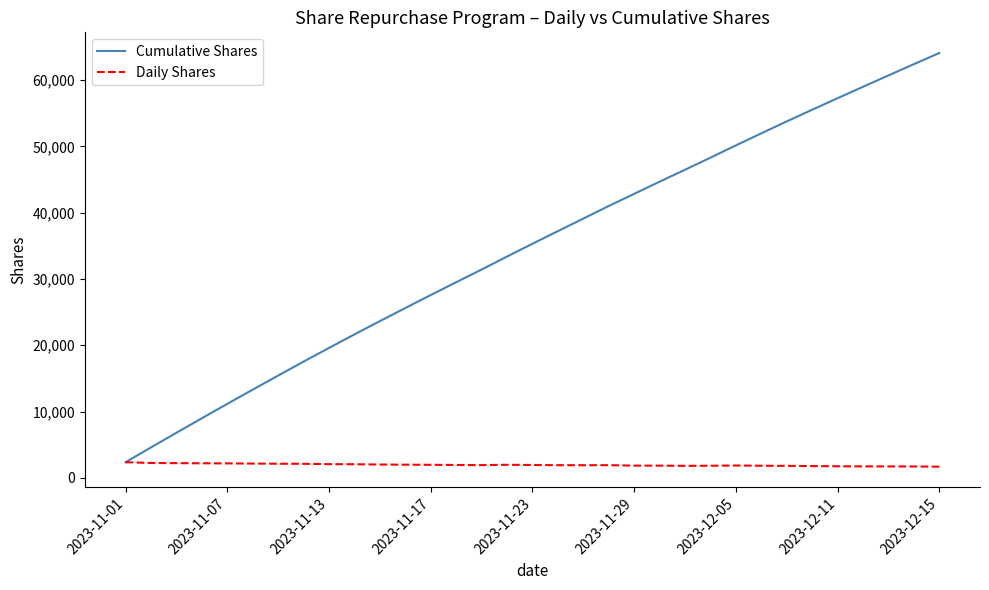

What is the smallest value displayed?

1678